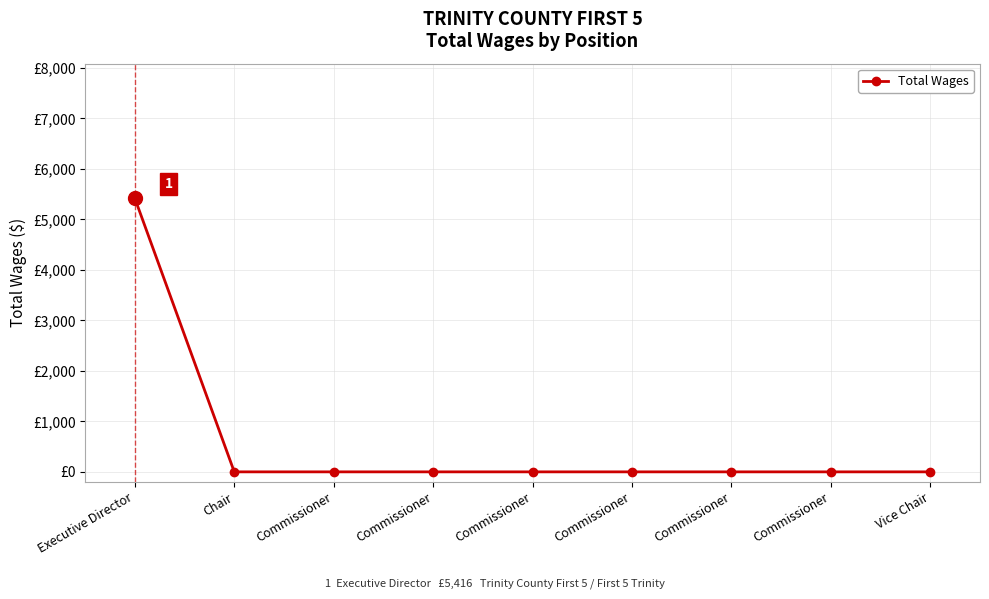

List the labels in order of value, largest first.

Executive Director, Chair, Commissioner, Commissioner, Commissioner, Commissioner, Commissioner, Commissioner, Vice Chair